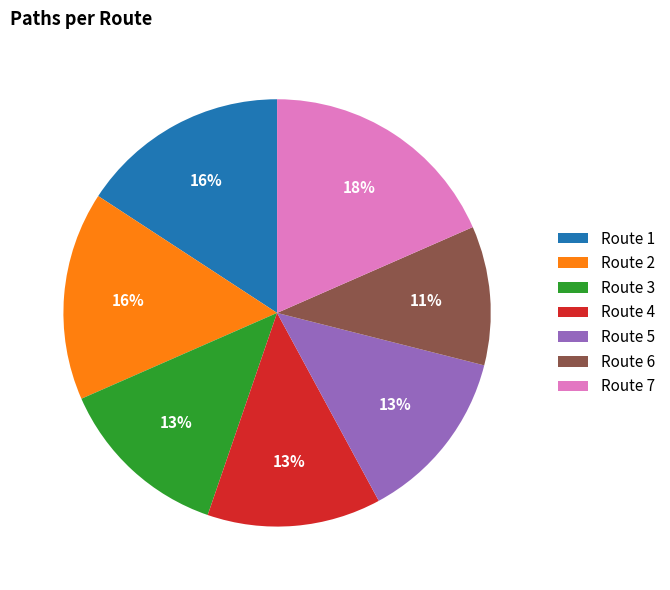

Approximately how many times larger is the value at Route 2 compared to Route 5?

1.2